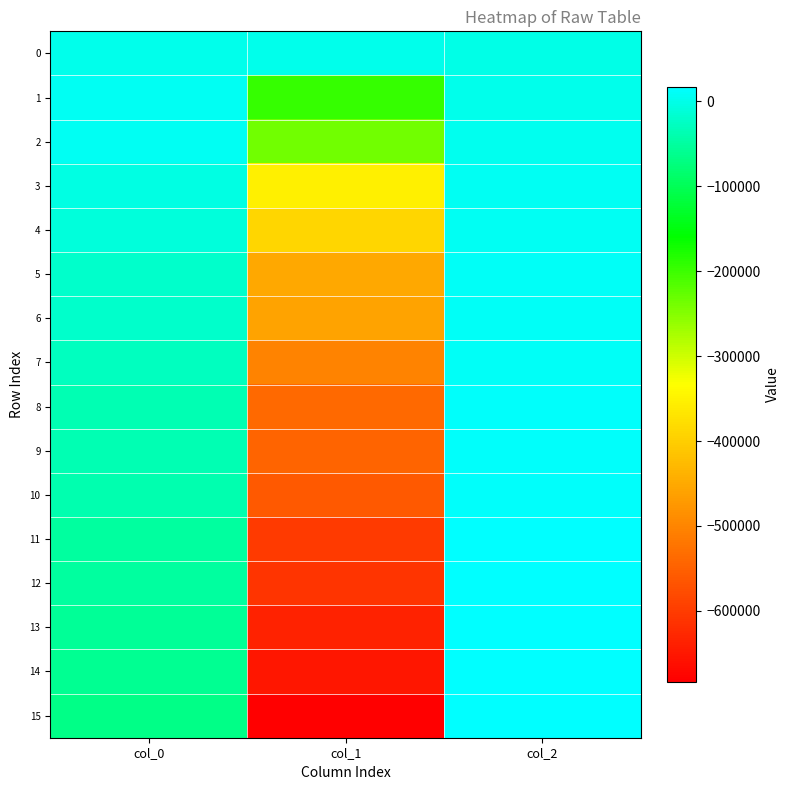

How many data points does each series have?

3